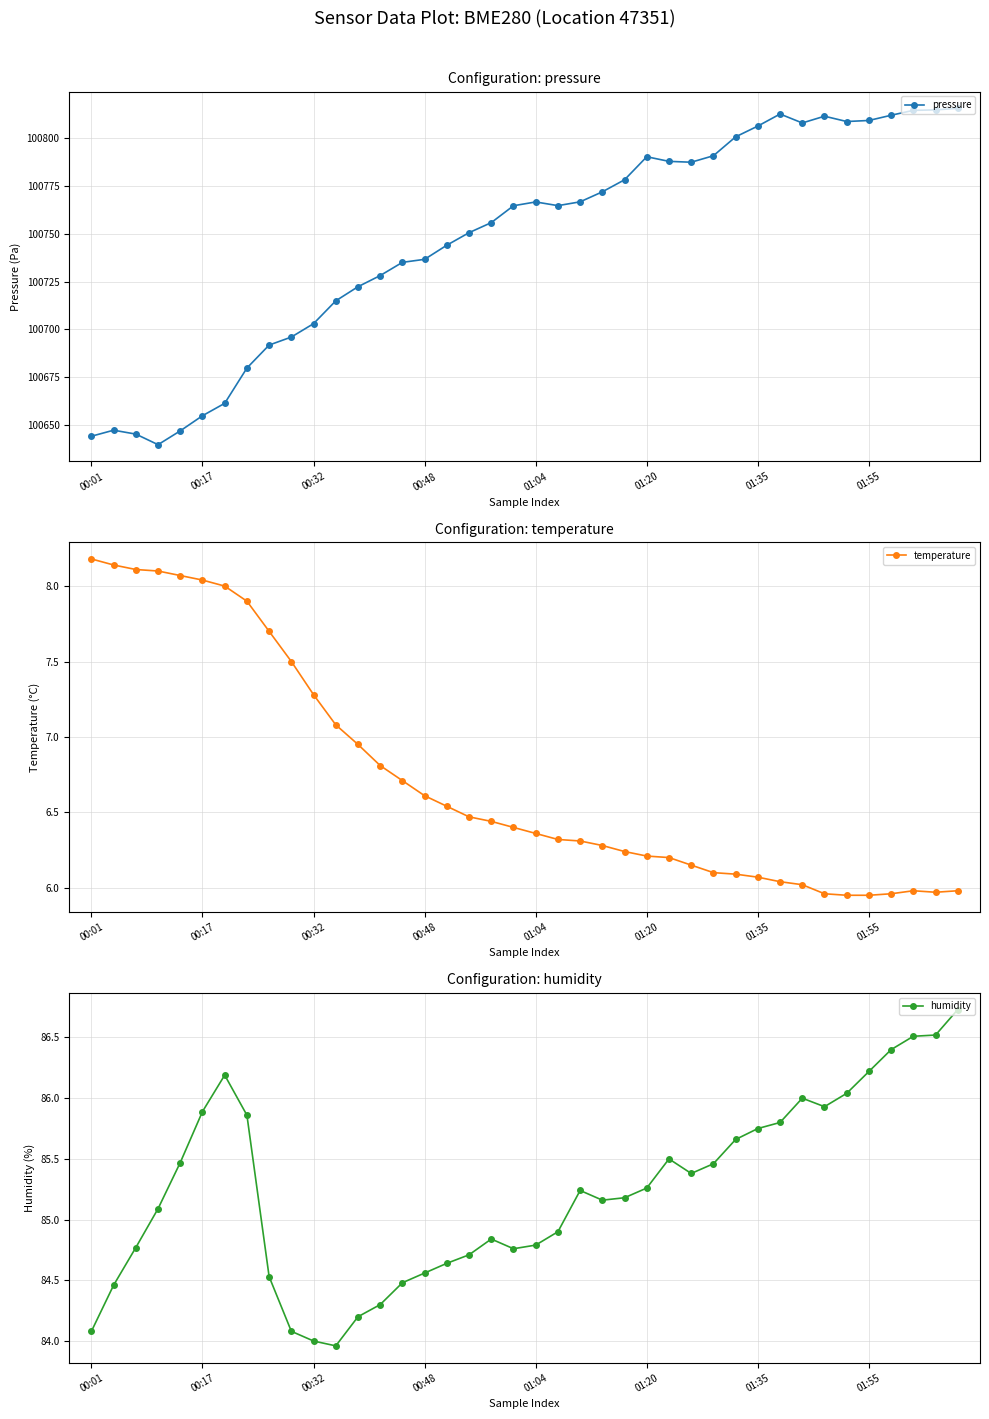

In temperature, how many points are lower than both neighbors (excluding endpoints)?

1